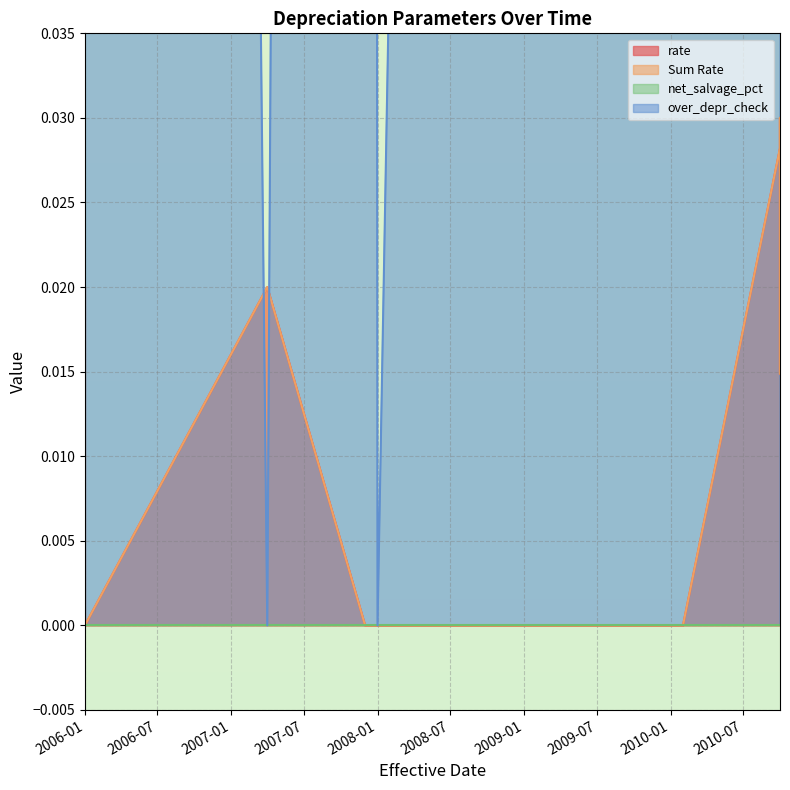

What is the difference between the maximum and second lowest values in the over_depr_check series?

1.0